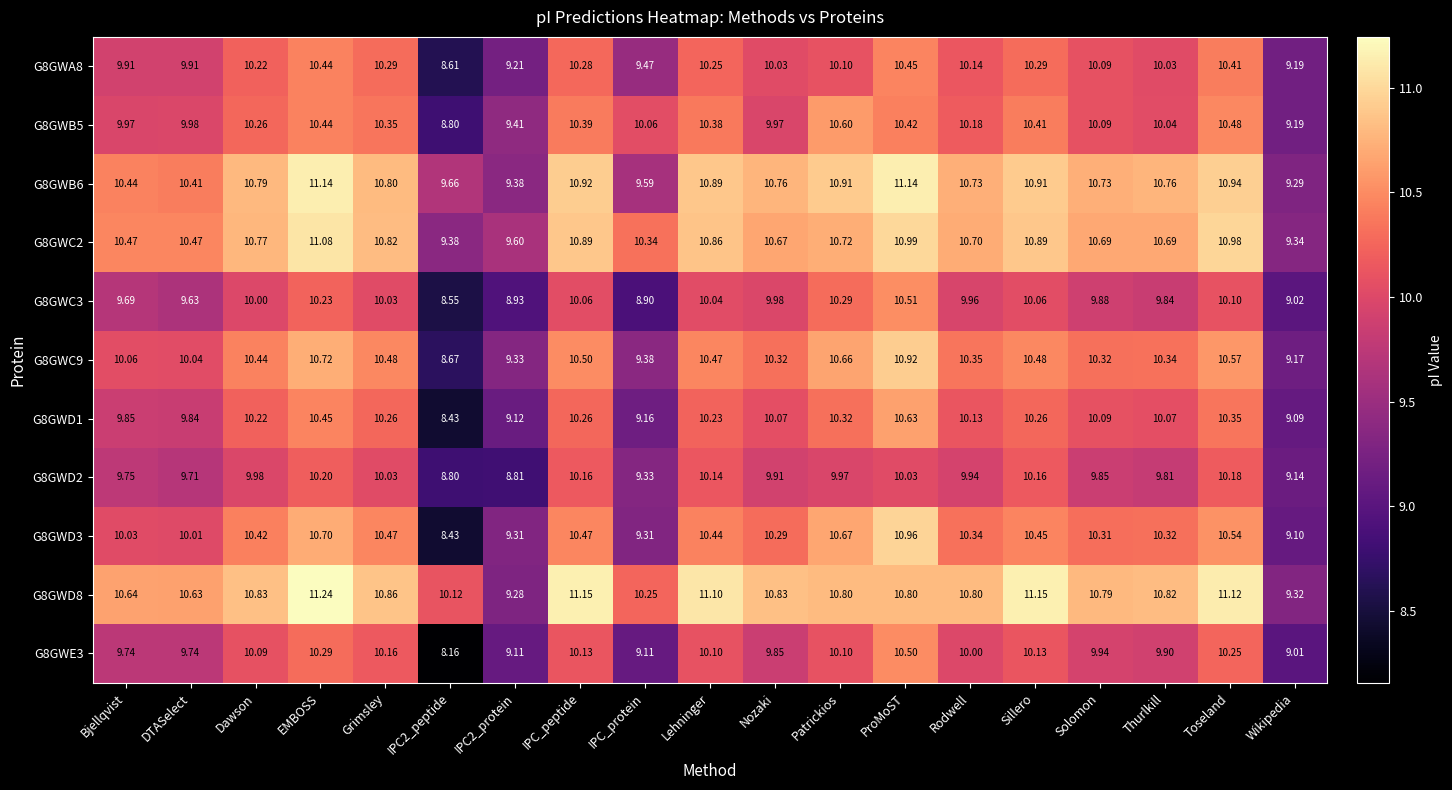

At which label is G8GWC9 closest to 9?

Wikipedia